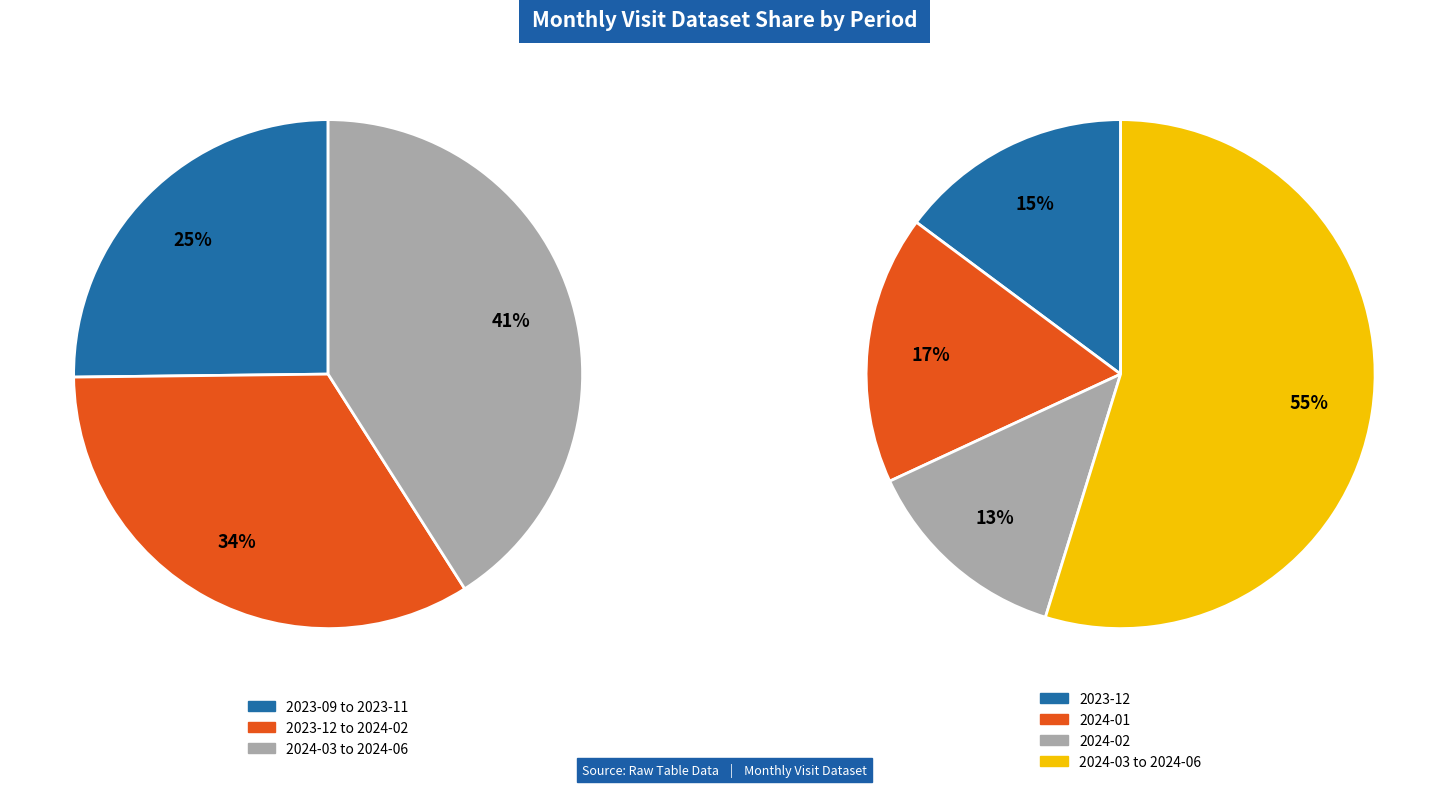

Do 2023-11 and 2024-01 together represent more than half of the pie?

No